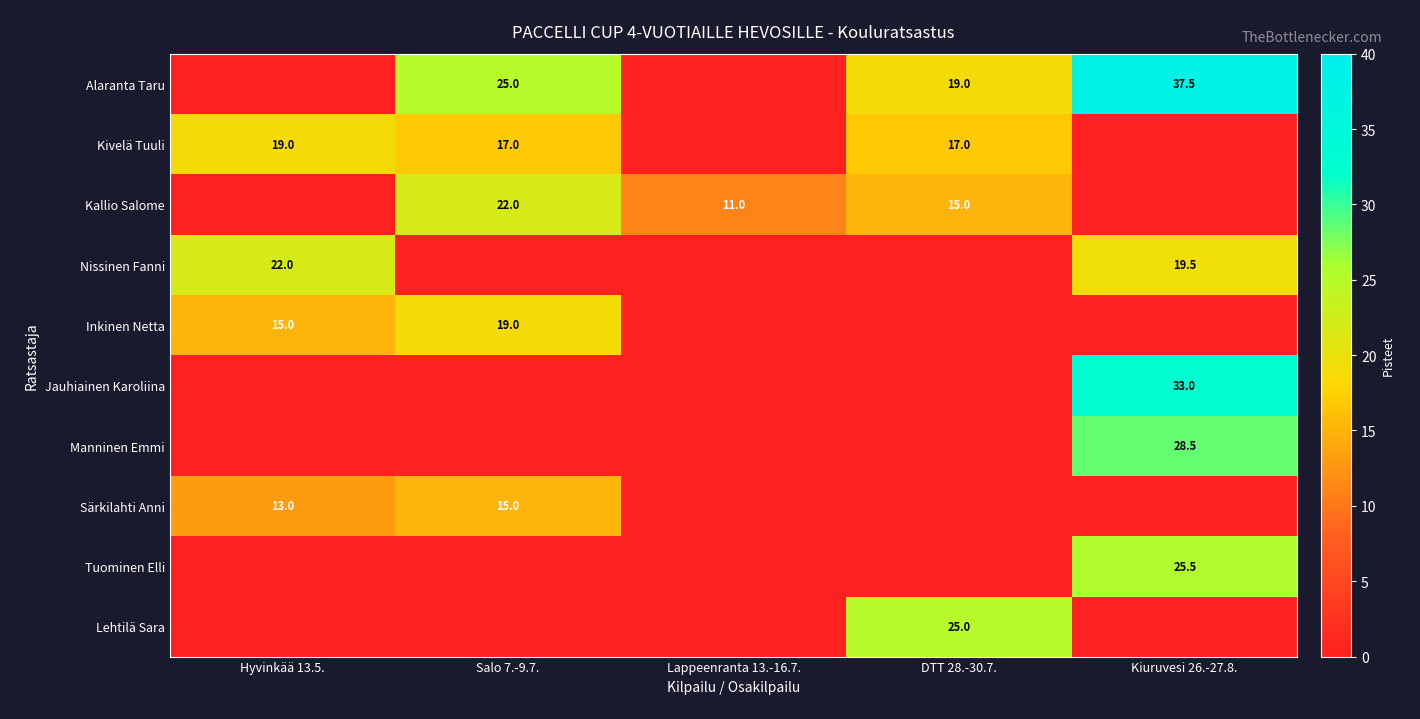

How many values in Tuominen Elli are above zero?

1